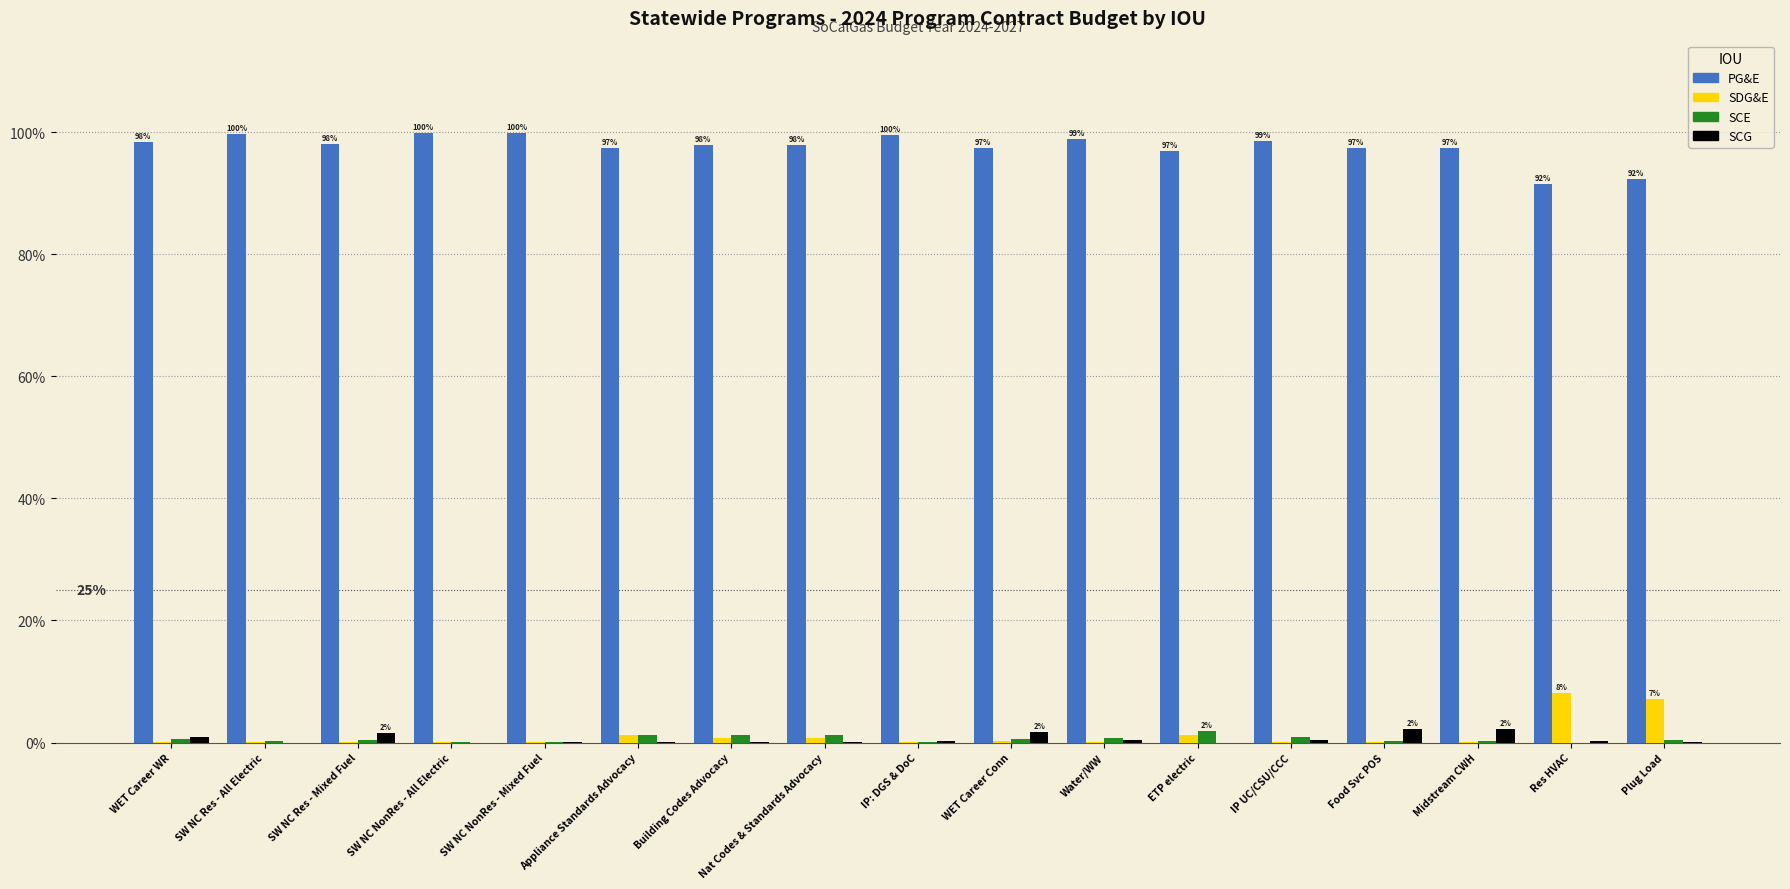

What is the sum of all PG&E values?

1659.3